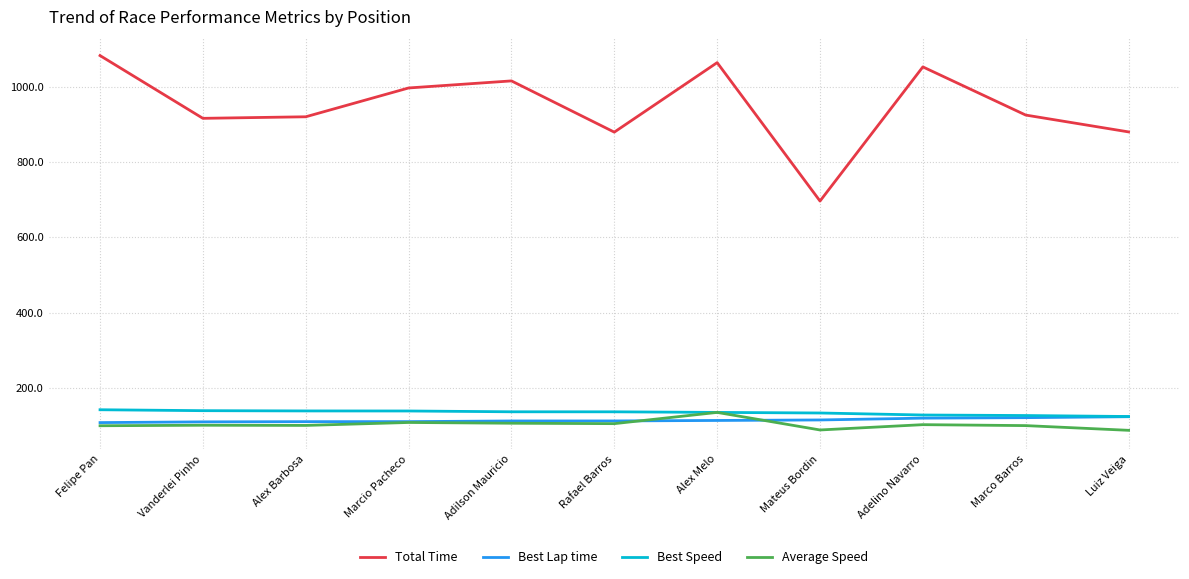

True or false: Total Time and Best Speed cross at least once.

False